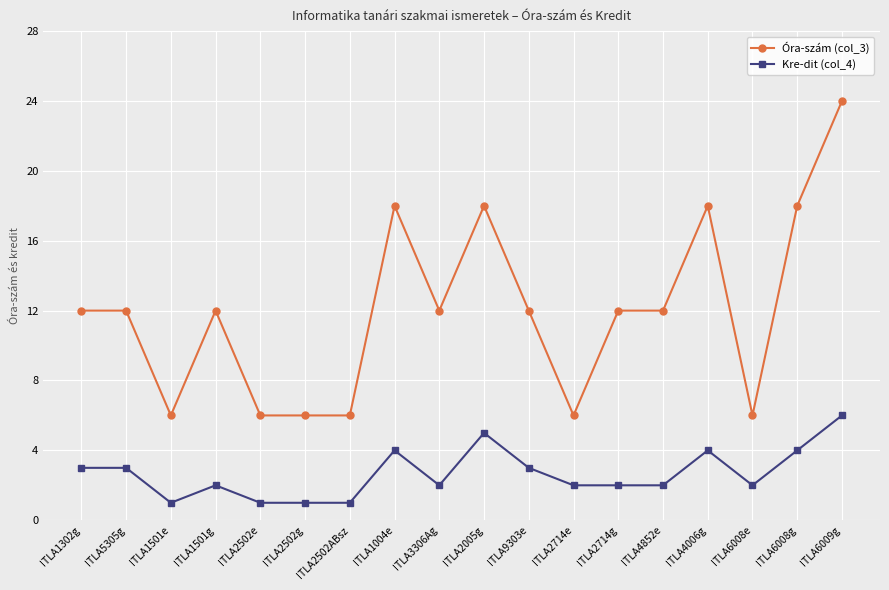

Count the Óra-szám (col_3) values in the range 6 to 18.

17